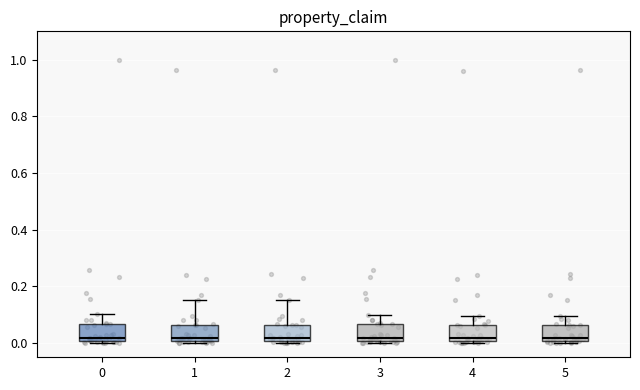

Reading left to right, read every box against the y-axis: the position of its median line, the range the box covers, and the ends of its whiskers. The values are not printed on the chart, so give them approximately, as read against the axis.

0: median 0.02, box 0.00 to 0.06, whiskers 0.00 (just below the box's lower edge) to 0.10
1: median 0.02, box 0.00 to 0.06, whiskers 0.00 (just below the box's lower edge) to 0.16
2: median 0.02, box 0.00 to 0.06, whiskers 0.00 (just below the box's lower edge) to 0.16
3: median 0.02, box 0.00 to 0.06, whiskers 0.00 (just below the box's lower edge) to 0.10
4: median 0.02, box 0.00 to 0.06, whiskers 0.00 (just below the box's lower edge) to 0.10
5: median 0.02, box 0.00 to 0.06, whiskers 0.00 (just below the box's lower edge) to 0.10